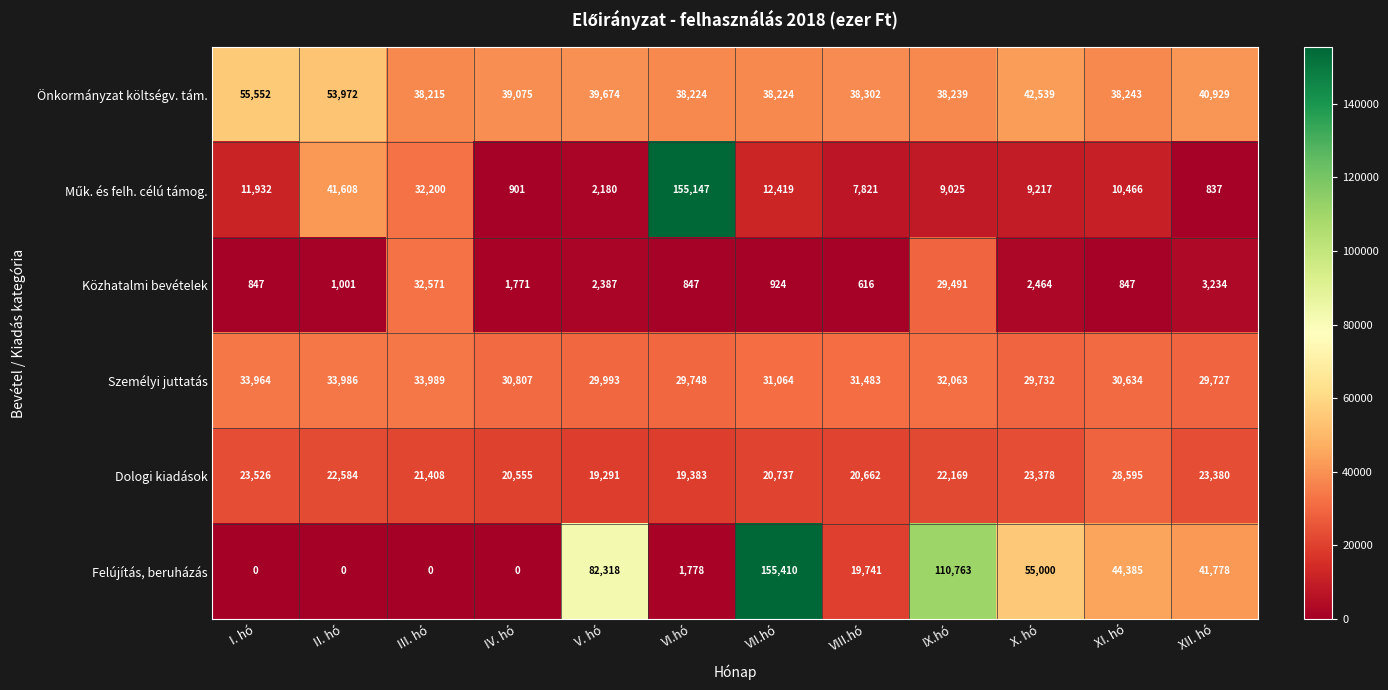

Is the value of Személyi juttatás at V. hó greater than the value of Dologi kiadások at V. hó?

Yes